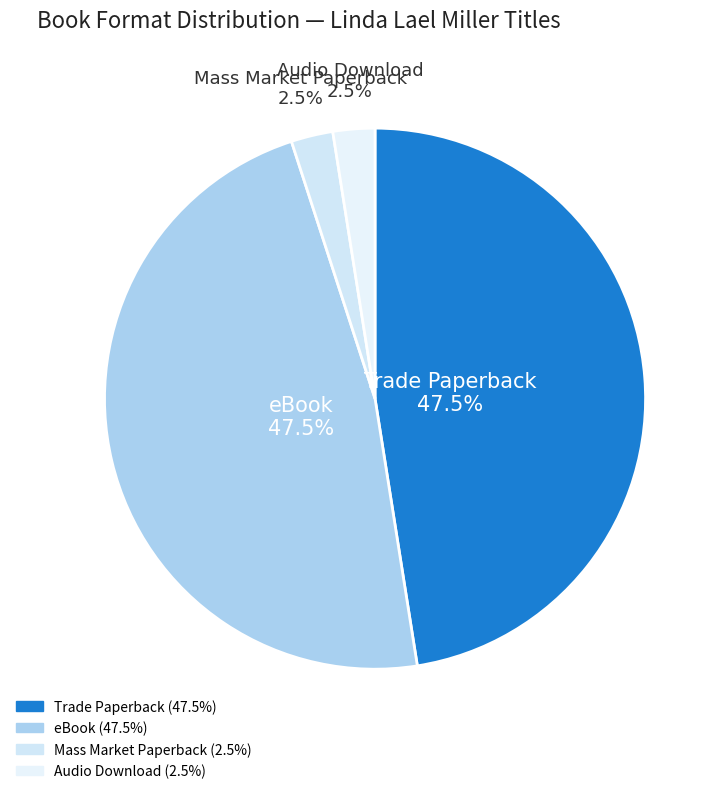

To the nearest percent, what is the average slice percentage?

25%